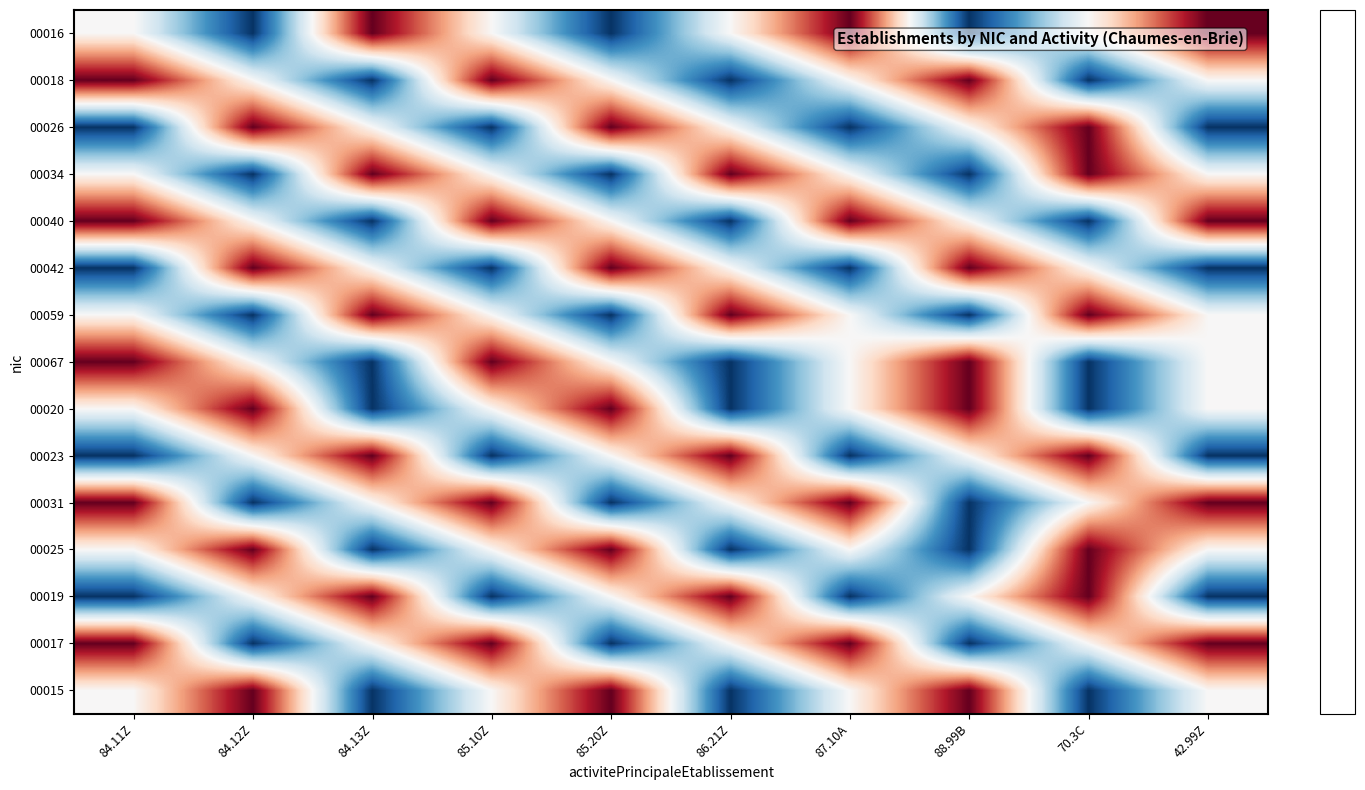

Reading left to right, extract all data points from this chart.

00016: 84.11Z=0.0	84.12Z=-3.0	84.13Z=3.0	85.10Z=0.0	85.20Z=-3.0	86.21Z=0.0	87.10A=3.0	88.99B=-3.0	70.3C=0.0	42.99Z=3.0
00018: 84.11Z=3.0	84.12Z=0.0	84.13Z=-3.0	85.10Z=3.0	85.20Z=0.0	86.21Z=-3.0	87.10A=0.0	88.99B=3.0	70.3C=-3.0	42.99Z=0.0
00026: 84.11Z=-3.0	84.12Z=3.0	84.13Z=0.0	85.10Z=-3.0	85.20Z=3.0	86.21Z=0.0	87.10A=-3.0	88.99B=0.0	70.3C=3.0	42.99Z=-3.0
00034: 84.11Z=0.0	84.12Z=-3.0	84.13Z=3.0	85.10Z=0.0	85.20Z=-3.0	86.21Z=3.0	87.10A=0.0	88.99B=-3.0	70.3C=3.0	42.99Z=0.0
00040: 84.11Z=3.0	84.12Z=0.0	84.13Z=-3.0	85.10Z=3.0	85.20Z=0.0	86.21Z=-3.0	87.10A=3.0	88.99B=0.0	70.3C=-3.0	42.99Z=3.0
00042: 84.11Z=-3.0	84.12Z=3.0	84.13Z=0.0	85.10Z=-3.0	85.20Z=3.0	86.21Z=0.0	87.10A=-3.0	88.99B=3.0	70.3C=0.0	42.99Z=-3.0
00059: 84.11Z=0.0	84.12Z=-3.0	84.13Z=3.0	85.10Z=0.0	85.20Z=-3.0	86.21Z=3.0	87.10A=0.0	88.99B=-3.0	70.3C=3.0	42.99Z=0.0
00067: 84.11Z=3.0	84.12Z=0.0	84.13Z=-3.0	85.10Z=3.0	85.20Z=0.0	86.21Z=-3.0	87.10A=0.0	88.99B=3.0	70.3C=-3.0	42.99Z=0.0
00020: 84.11Z=0.0	84.12Z=3.0	84.13Z=-3.0	85.10Z=0.0	85.20Z=3.0	86.21Z=-3.0	87.10A=0.0	88.99B=3.0	70.3C=-3.0	42.99Z=0.0
00023: 84.11Z=-3.0	84.12Z=0.0	84.13Z=3.0	85.10Z=-3.0	85.20Z=0.0	86.21Z=3.0	87.10A=-3.0	88.99B=0.0	70.3C=3.0	42.99Z=-3.0
00031: 84.11Z=3.0	84.12Z=-3.0	84.13Z=0.0	85.10Z=3.0	85.20Z=-3.0	86.21Z=0.0	87.10A=3.0	88.99B=-3.0	70.3C=0.0	42.99Z=3.0
00025: 84.11Z=0.0	84.12Z=3.0	84.13Z=-3.0	85.10Z=0.0	85.20Z=3.0	86.21Z=-3.0	87.10A=0.0	88.99B=-3.0	70.3C=3.0	42.99Z=0.0
00019: 84.11Z=-3.0	84.12Z=0.0	84.13Z=3.0	85.10Z=-3.0	85.20Z=0.0	86.21Z=3.0	87.10A=-3.0	88.99B=0.0	70.3C=3.0	42.99Z=-3.0
00017: 84.11Z=3.0	84.12Z=-3.0	84.13Z=0.0	85.10Z=3.0	85.20Z=-3.0	86.21Z=0.0	87.10A=3.0	88.99B=-3.0	70.3C=0.0	42.99Z=3.0
00015: 84.11Z=0.0	84.12Z=3.0	84.13Z=-3.0	85.10Z=0.0	85.20Z=3.0	86.21Z=-3.0	87.10A=0.0	88.99B=3.0	70.3C=-3.0	42.99Z=0.0